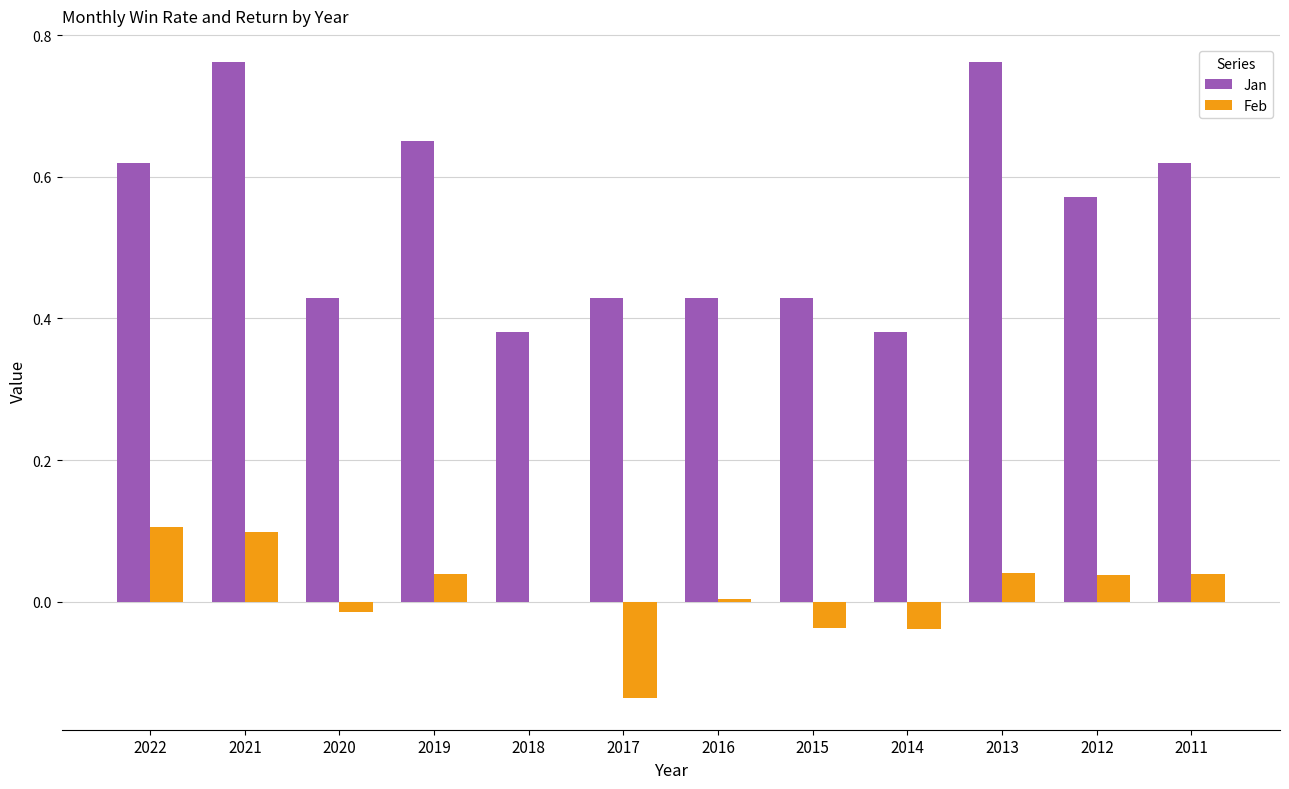

How many categories are shown in the chart?

12